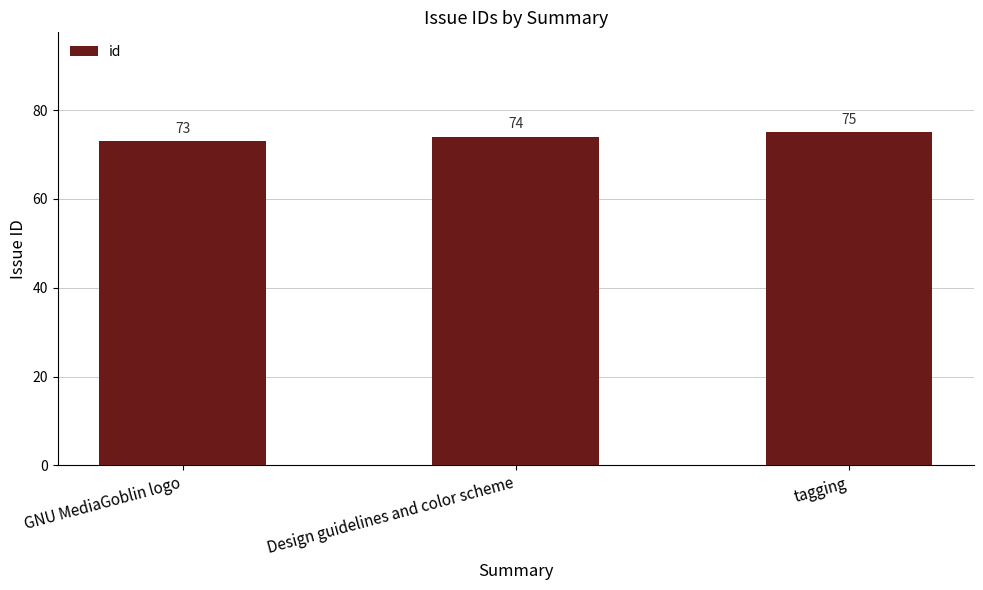

What is the difference between the values at tagging and Design guidelines and color scheme?

1